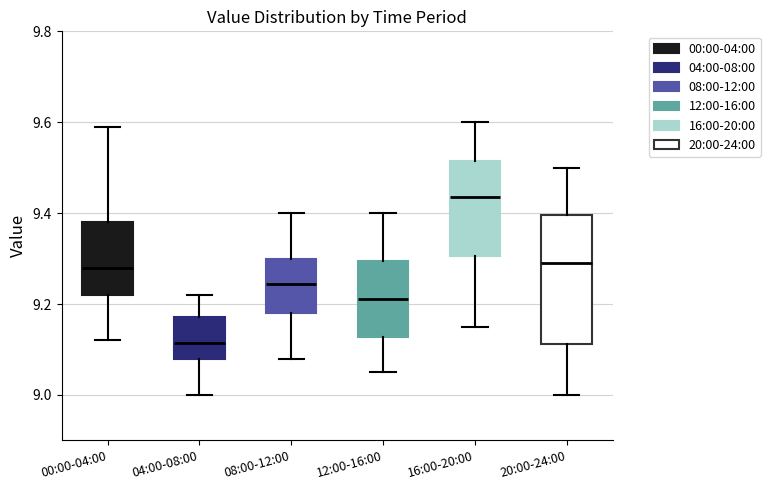

Comparing the boxes themselves (not the whiskers), which one is the tallest?

20:00-24:00